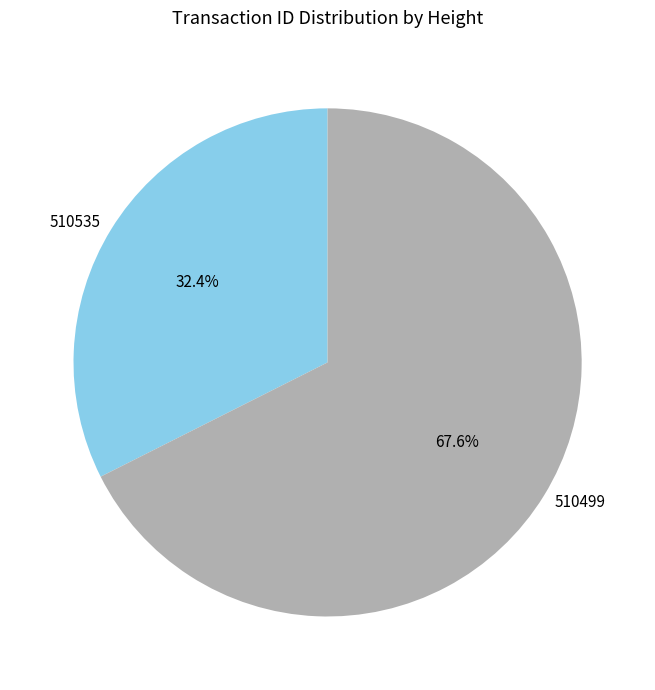

How much of the chart is everything except 510499?

32.4%